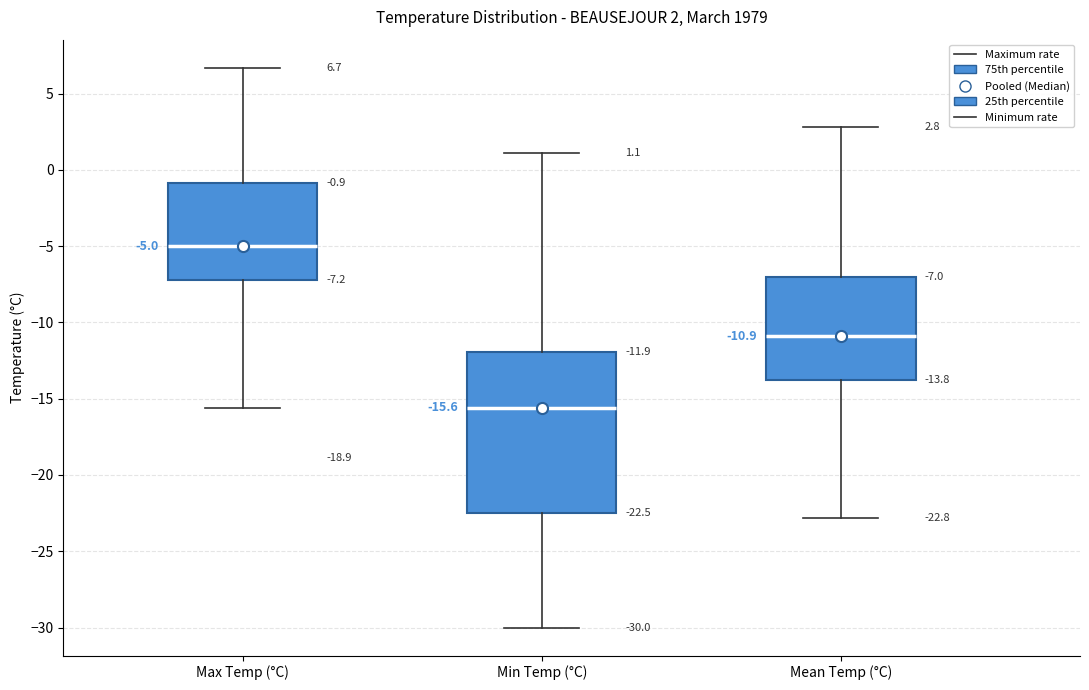

Which box is the tallest, from its lower edge to its upper edge?

Min Temp (°C)